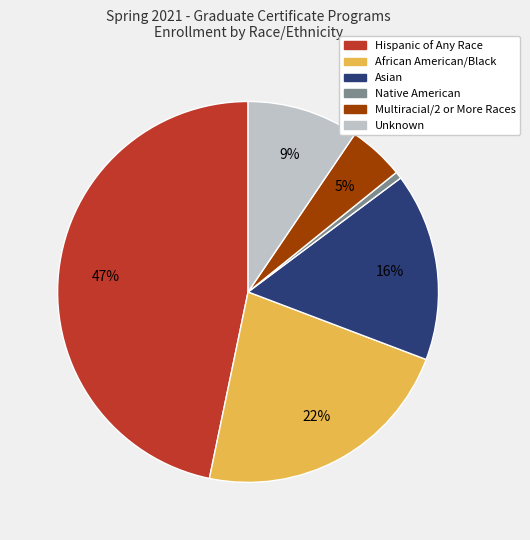

To the nearest percent, what is the average slice percentage?

17%